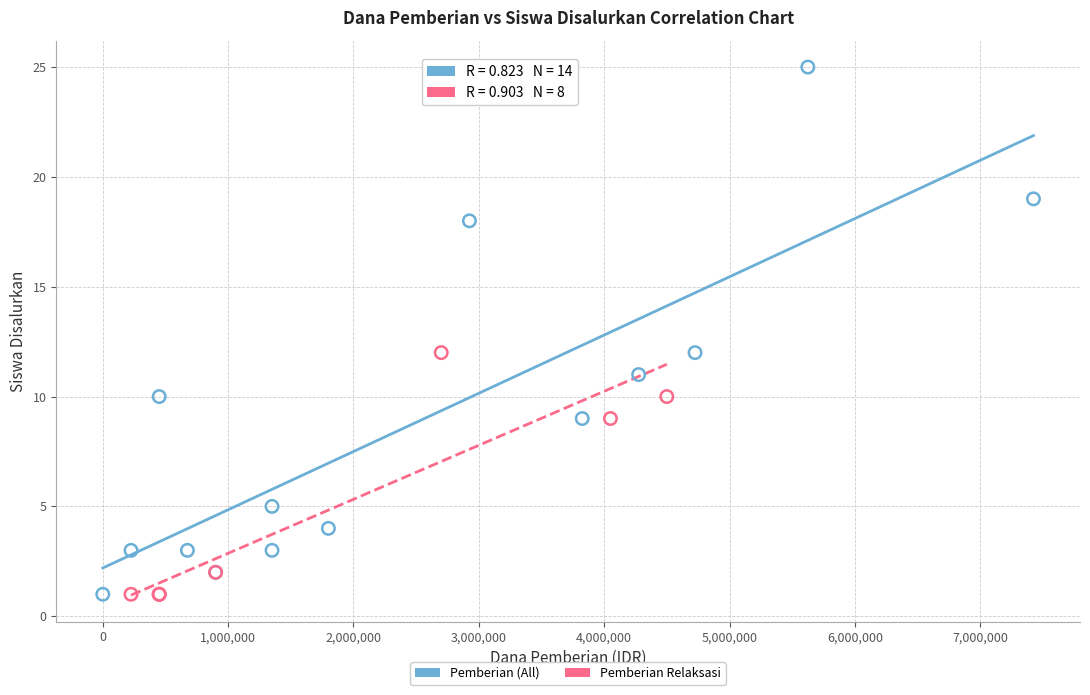

Which series has the widest spread of Y values?

Pemberian (All)